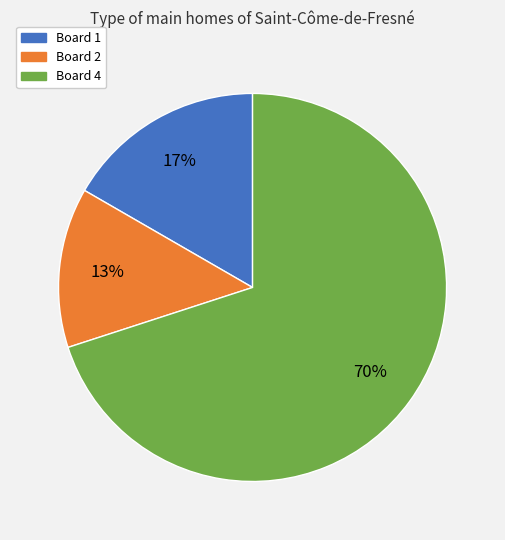

Which category has the biggest portion of the pie?

Board 4